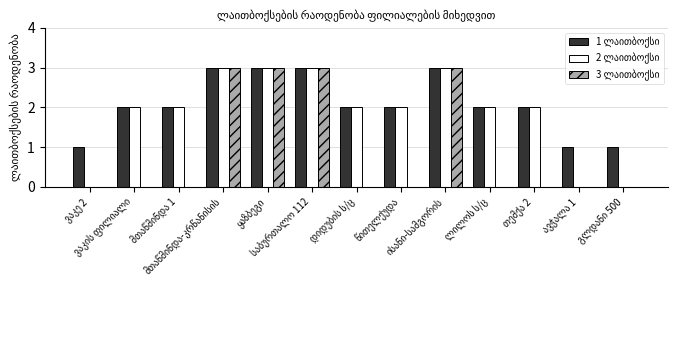

List the labels in order of 3 ლაითბოქსი value, smallest first.

ვაკე 2, ვაკის ფილიალი, მთაწმინდა 1, დიდუბის ს/ც, წითელქუდა, ლილოს ს/ც, თემქა 2, ავჭალა 1, გლდანი 500, მთაწმინდა-კრწანისის, ყაზბეგი, საბურთალო 112, ისანი-სამგორის